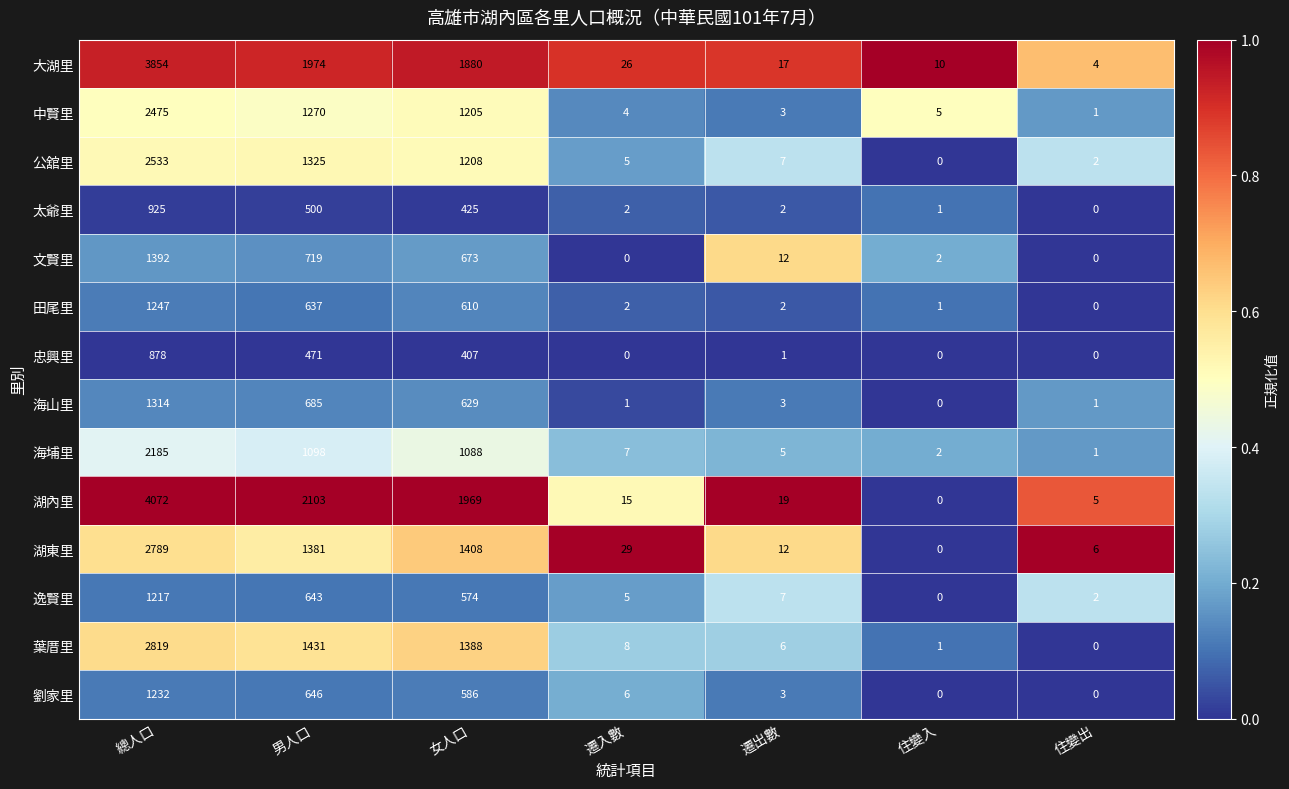

What is the difference between the maximum and minimum values in the 劉家里 series?

1232